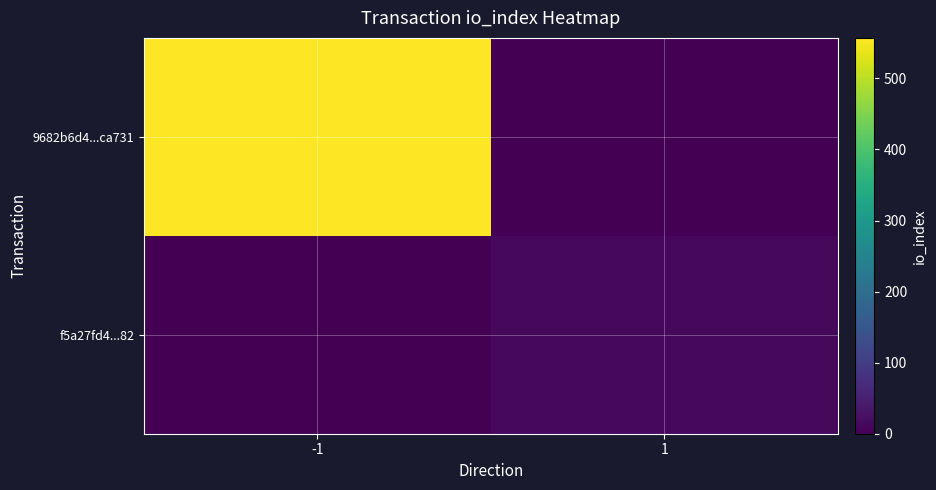

Reading left to right, what are all the values shown in this chart?

9682b6d4...ca731: -1=557	1=0
f5a27fd4...82: -1=0	1=11